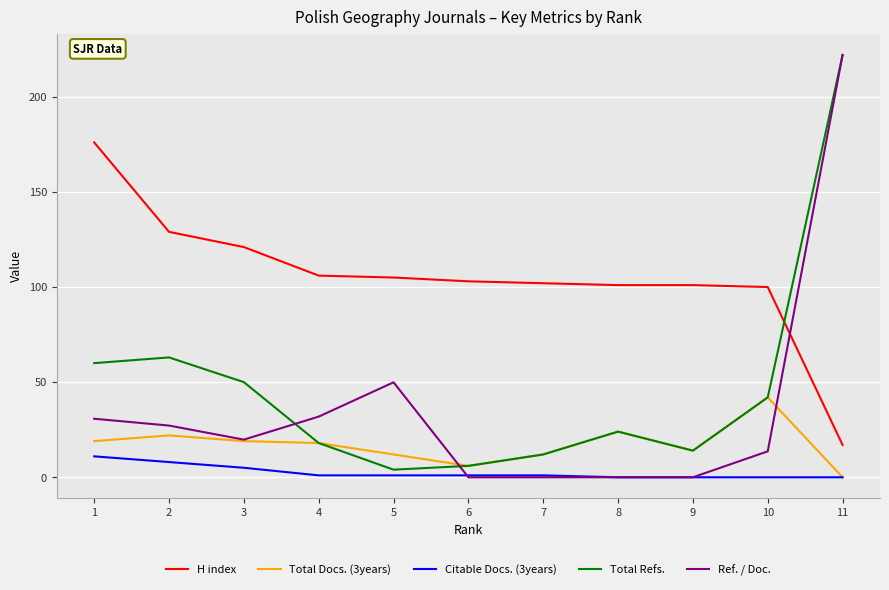

The H index series shows 9.3 at 11. True or false?

False